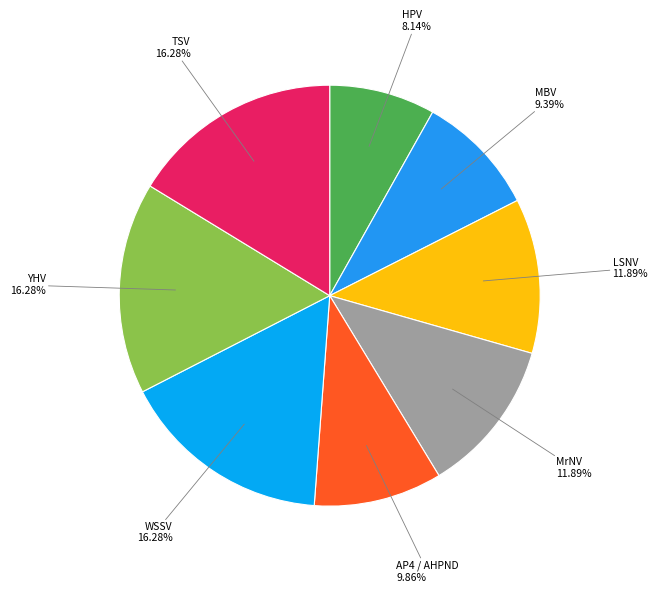

Which category has the smallest portion of the pie?

HPV